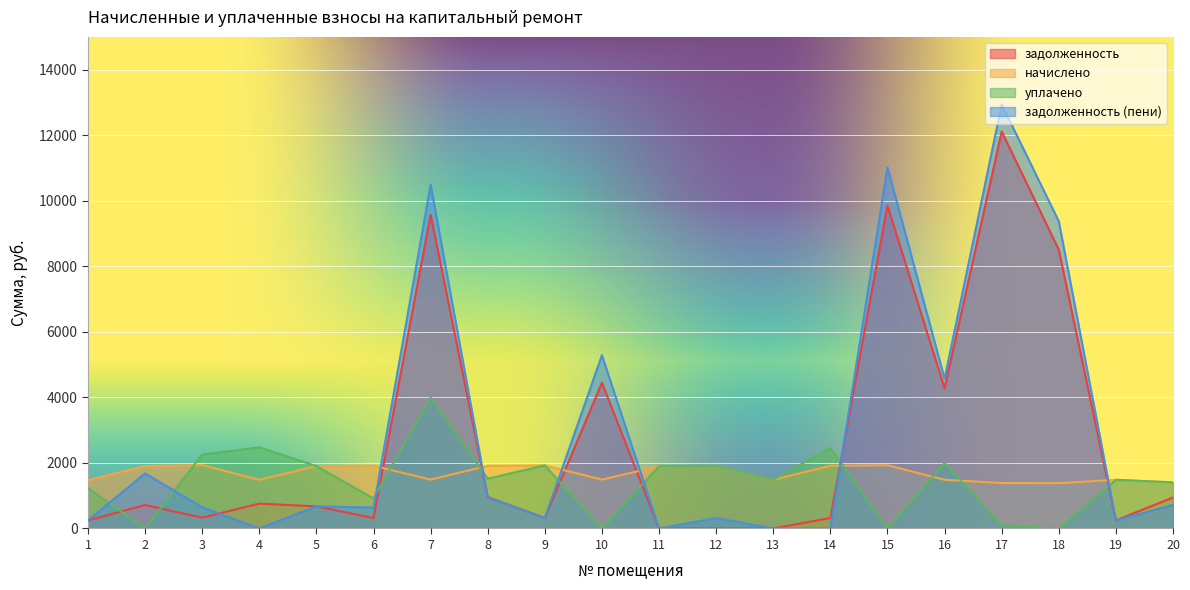

What is the average value of the задолженность series?

2729.8